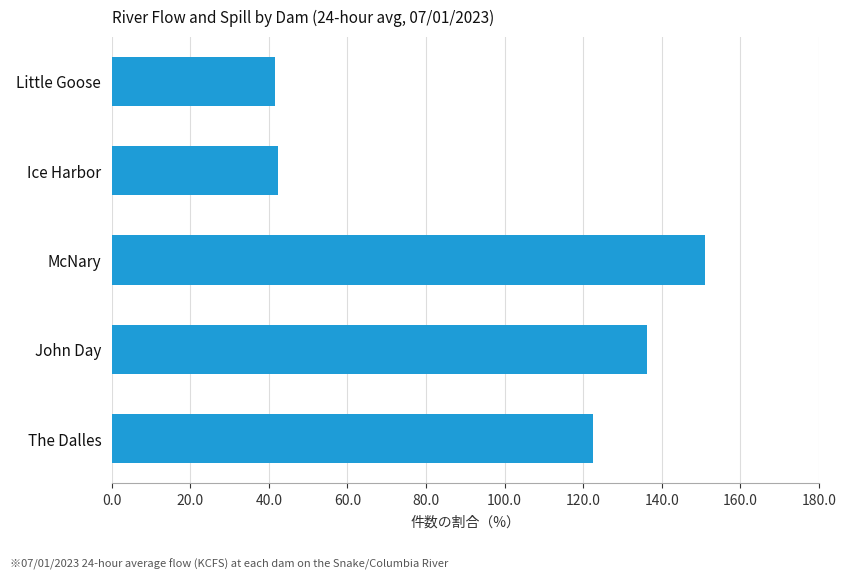

What is the smallest value displayed?

41.6